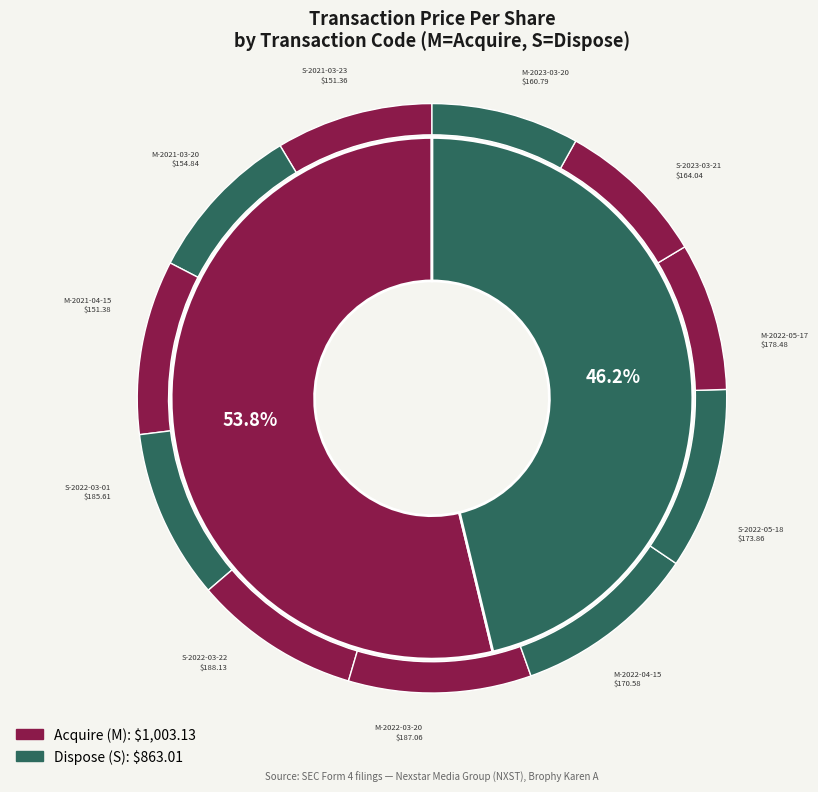

How many slices are in this pie chart?

11